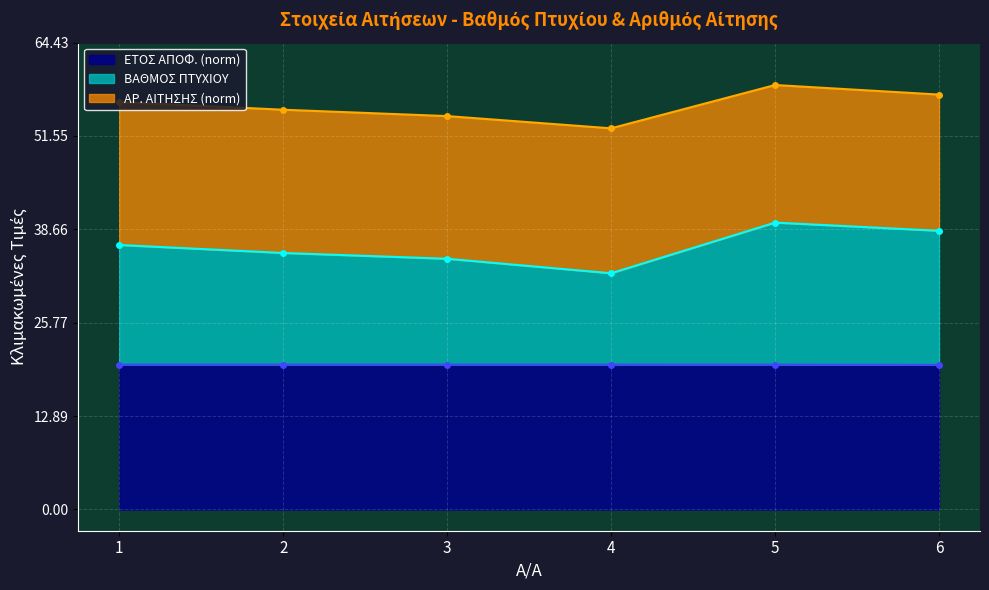

How many values in the ΒΑΘΜΟΣ ΠΤΥΧΙΟΥ series are below 36?

3